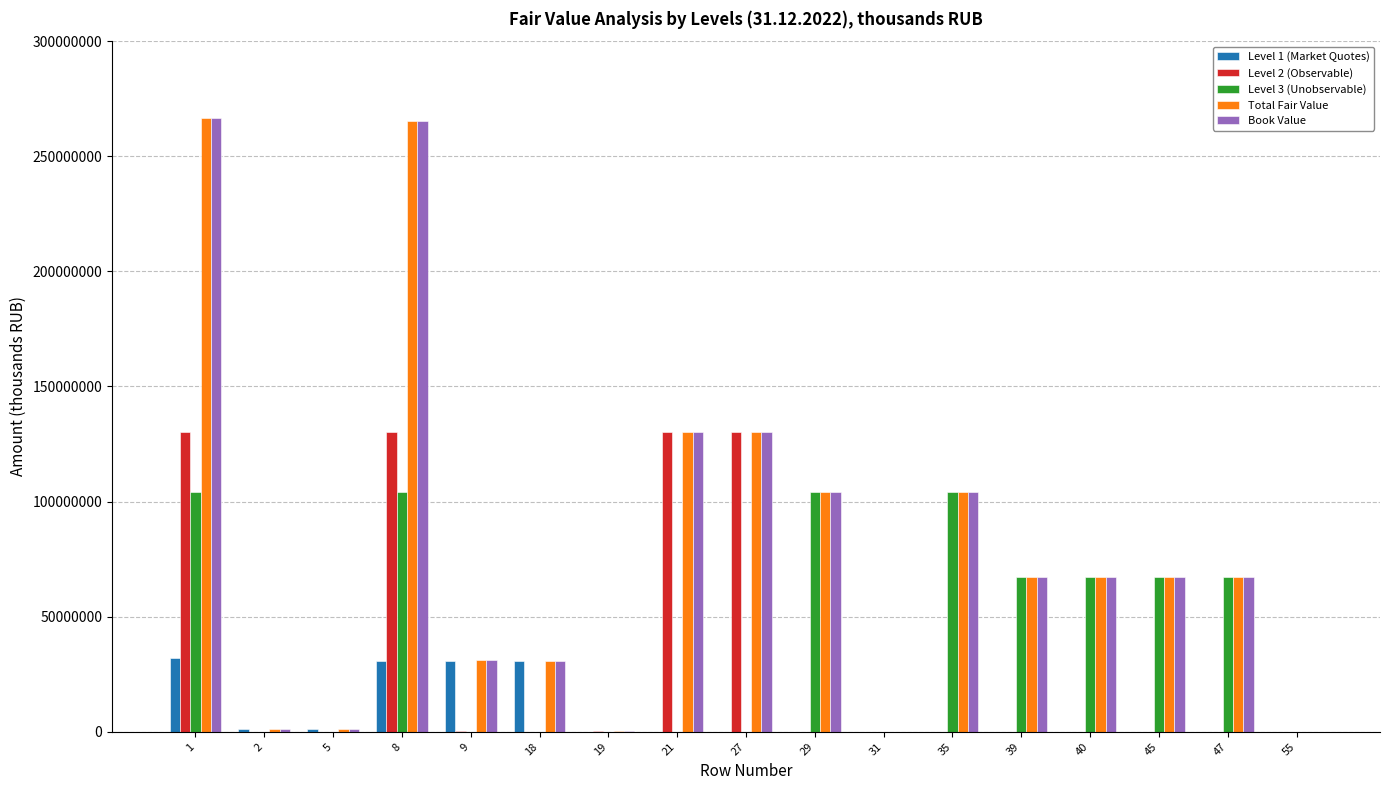

How many data points does each series have?

17